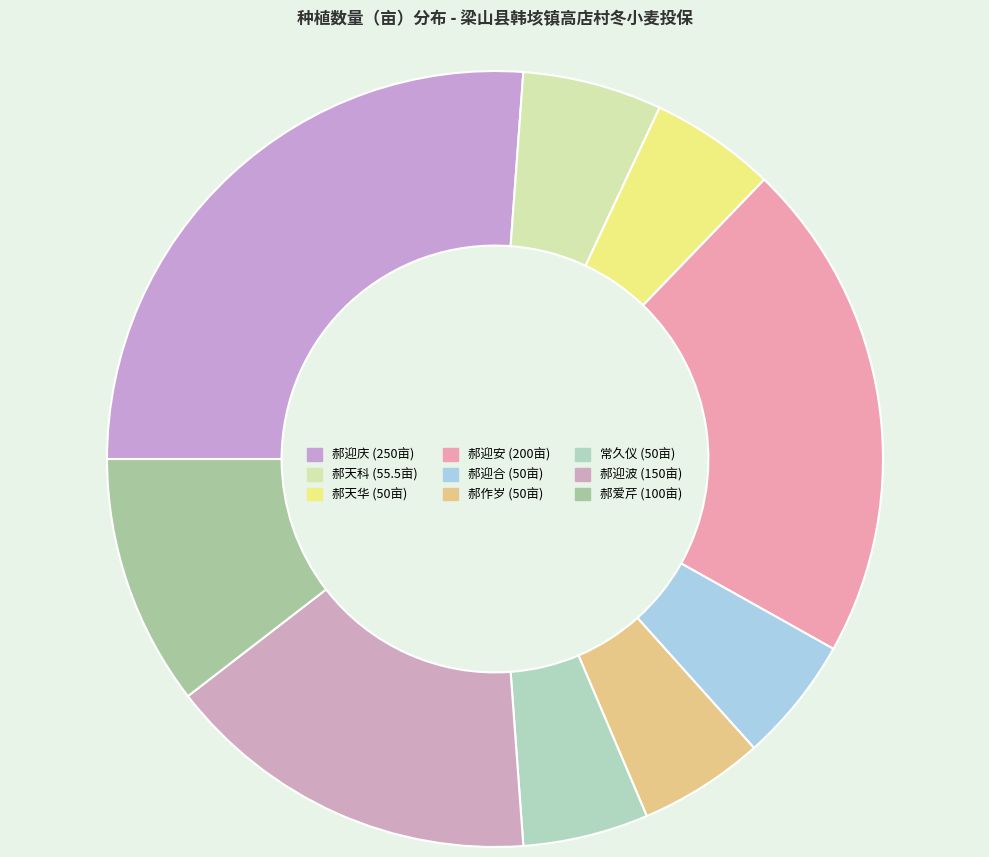

Combined, do 郝迎庆 and 郝天华 account for over 50%?

No